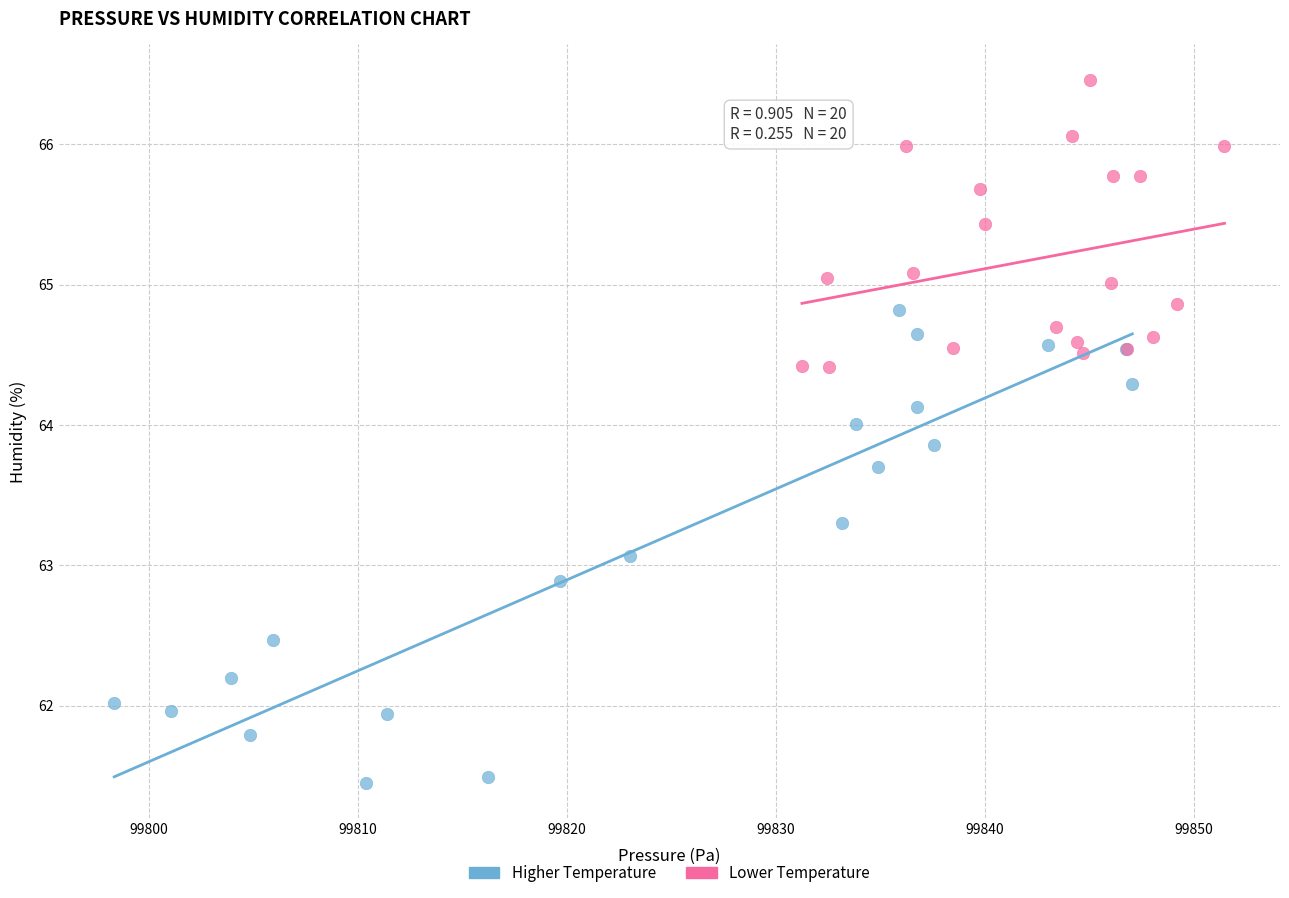

Which series has the widest spread of Y values?

Higher Temperature